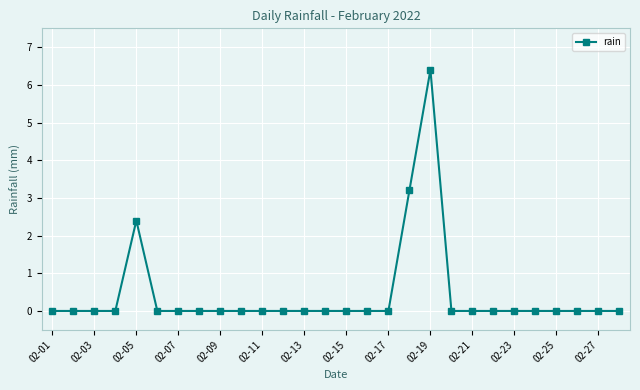

What is the difference between the maximum and minimum values?

6.4